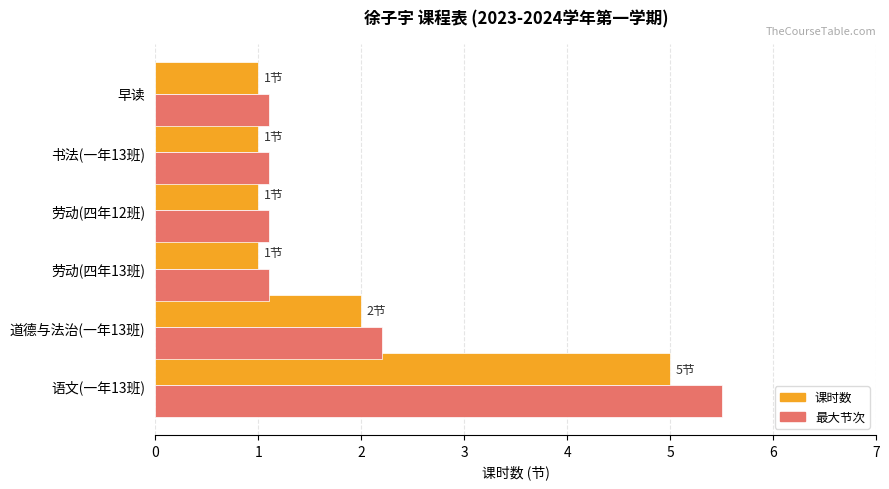

At which category is the sum across all series the highest?

语文(一年13班)